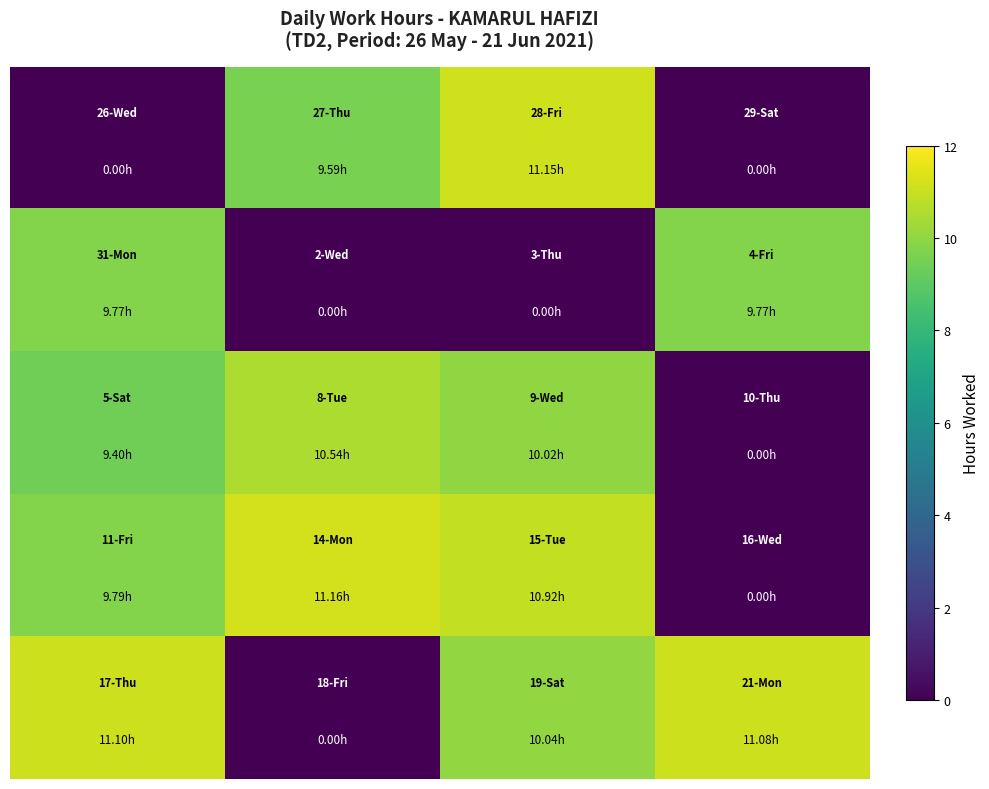

At how many categories does at least one series exceed 8?

4